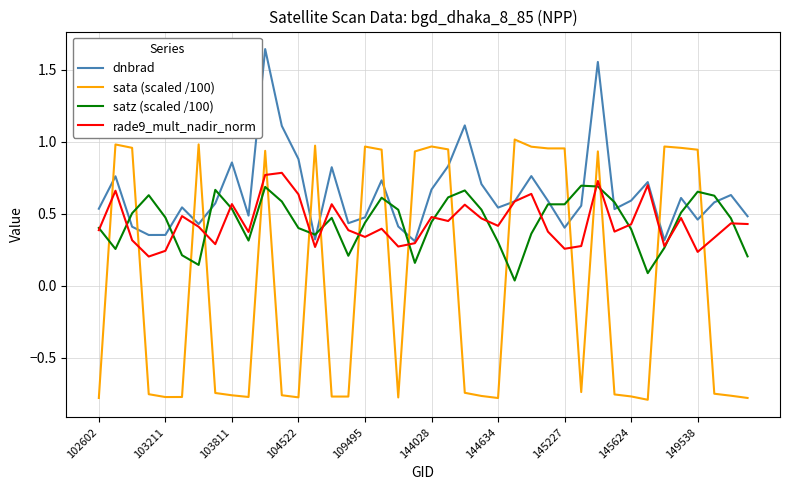

Which series has the largest total across all categories?

dnbrad